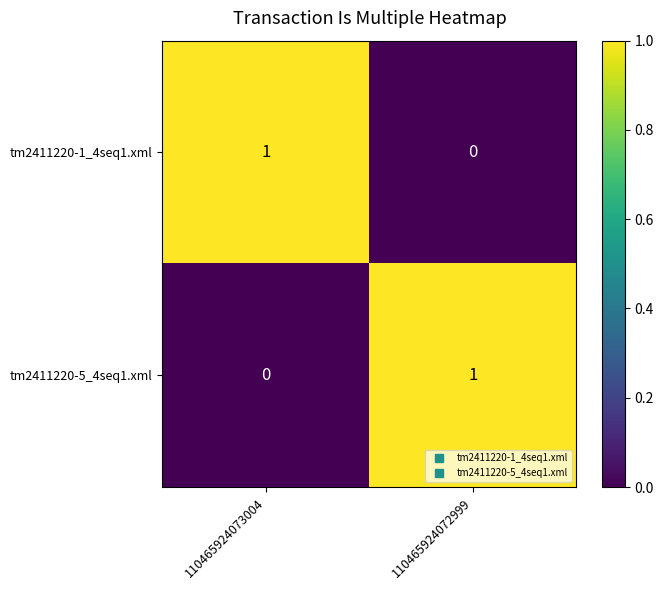

Rank the series at 110465924073004 from highest to lowest value.

tm2411220-1_4seq1.xml, tm2411220-5_4seq1.xml